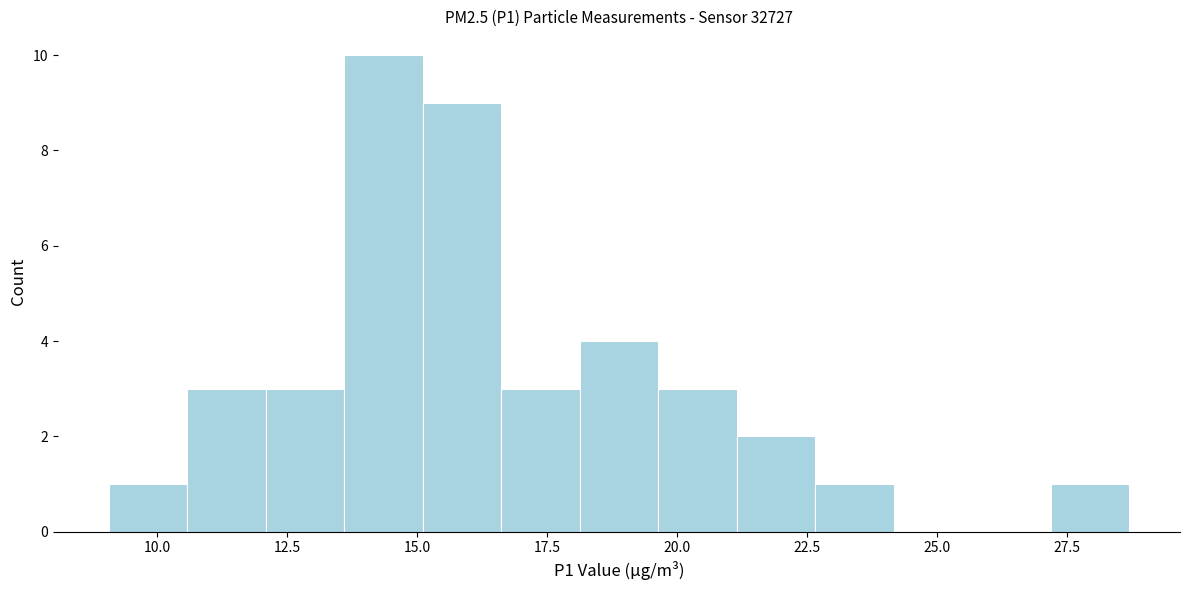

Read against the x-axis, roughly where is the centre of the tallest bar?

14.5